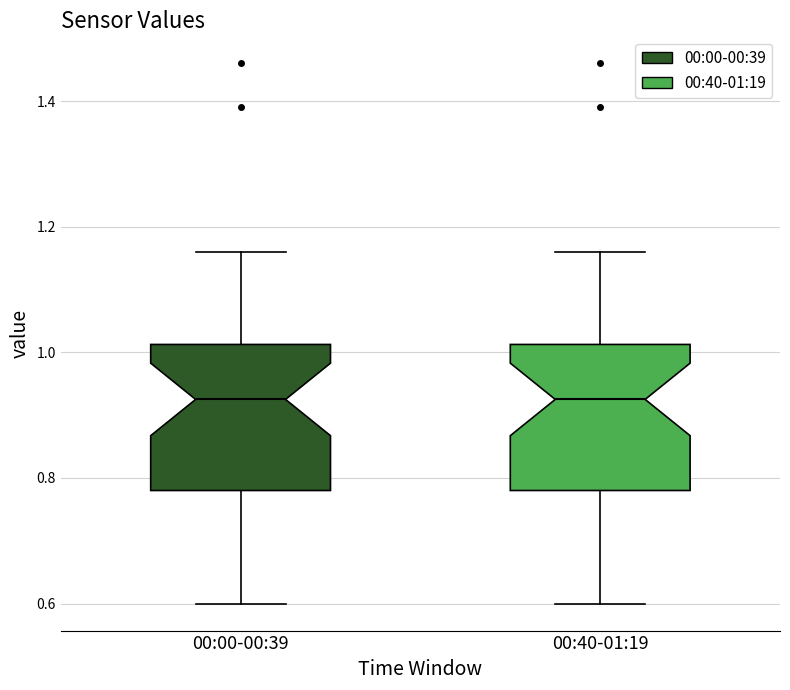

Reading left to right, transcribe this box plot: for each box, give where its median line is, the range the box spans, and where its two whiskers end, as read against the y-axis. The values are not printed on the chart, so give them approximately, as read against the axis.

00:00-00:39: median 0.92, box 0.78 to 1.02, whiskers 0.60 to 1.16
00:40-01:19: median 0.92, box 0.78 to 1.02, whiskers 0.60 to 1.16